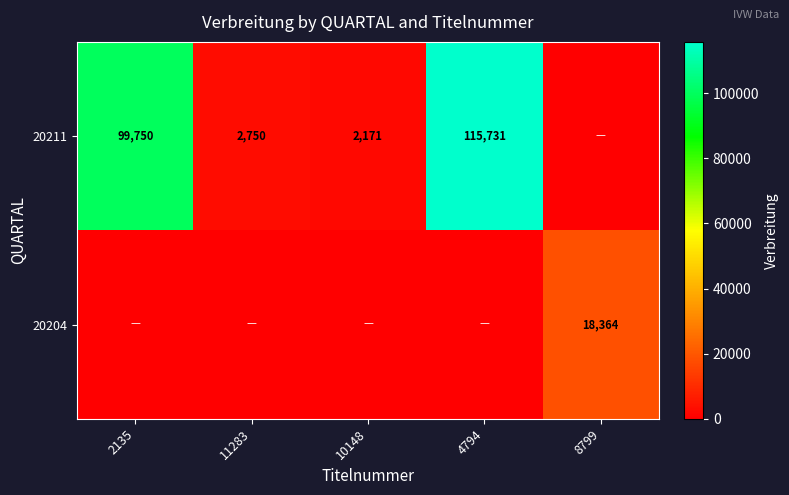

At how many categories does at least one series exceed 43624?

2